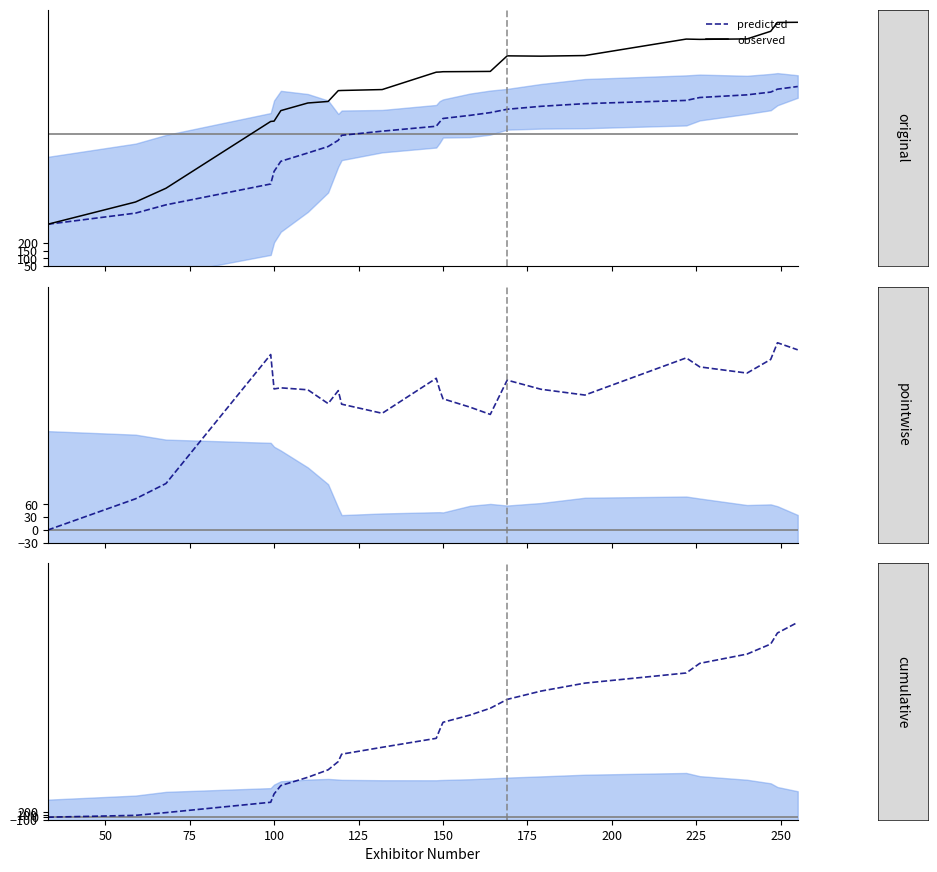

What is the maximum value for predicted?

1227.0